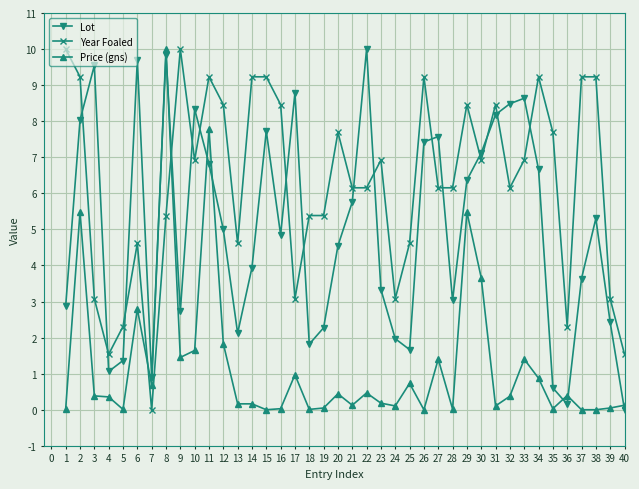

What is the maximum value for Lot?

10.0